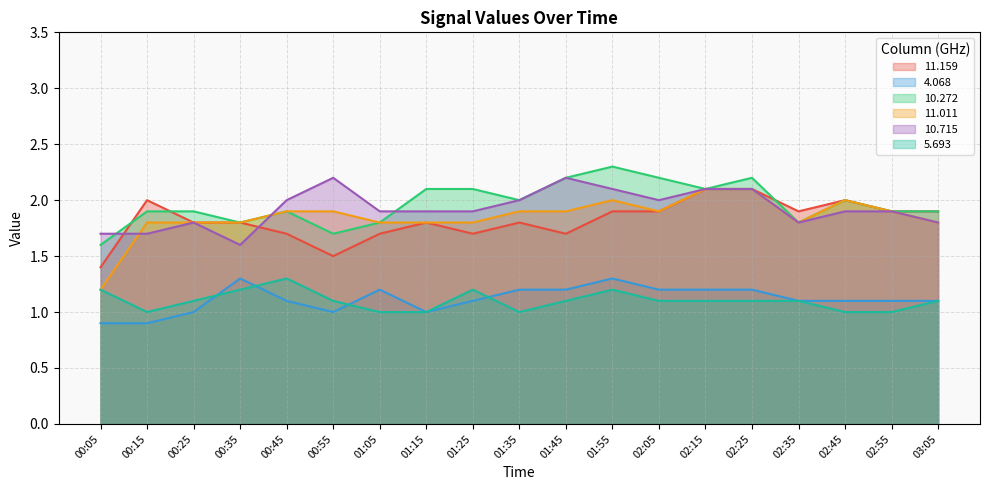

Is it true that 5.693 equals 0.4 at 02:45?

False